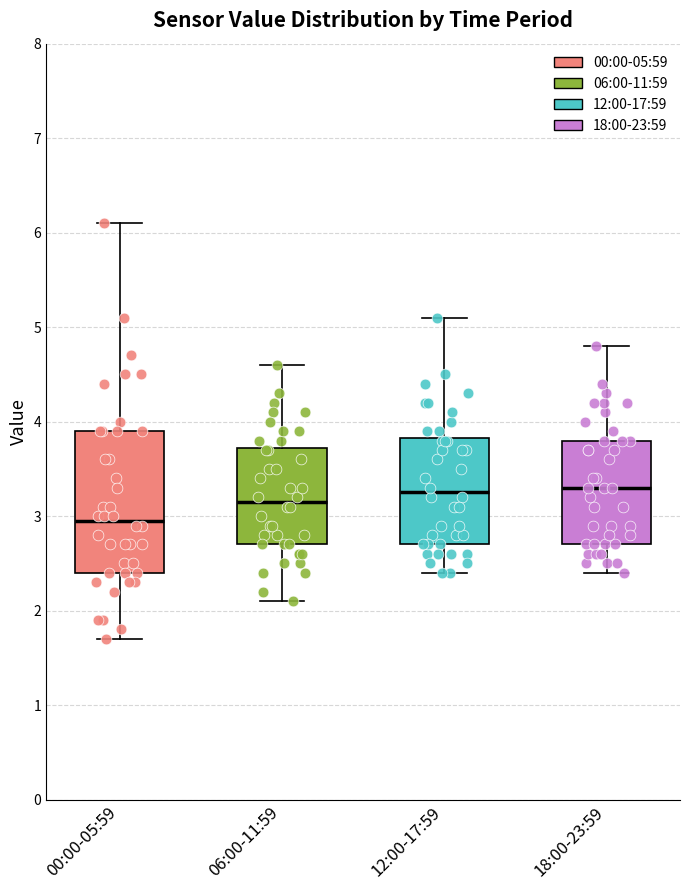

Which box is the tallest, from its lower edge to its upper edge?

00:00-05:59